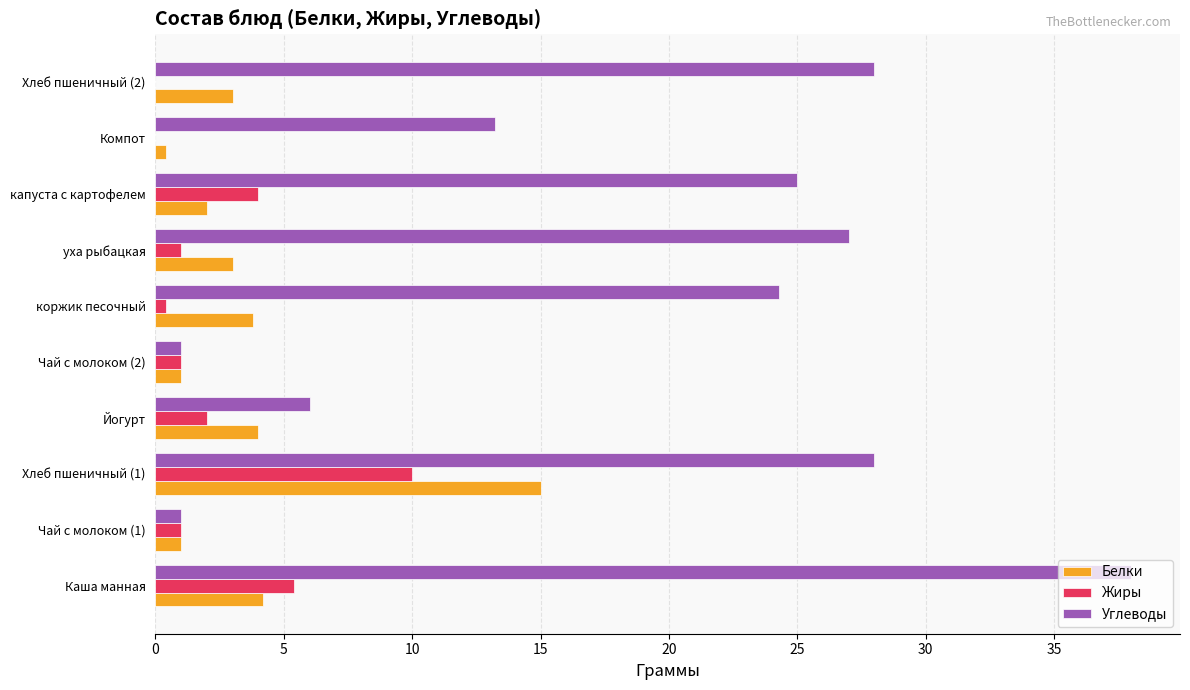

How many categories are shown in the chart?

10